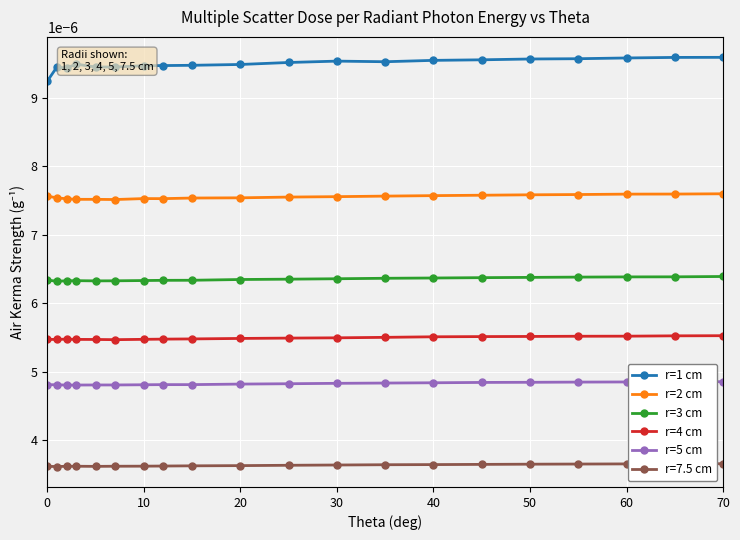

At how many categories does at least one series exceed 0?

20